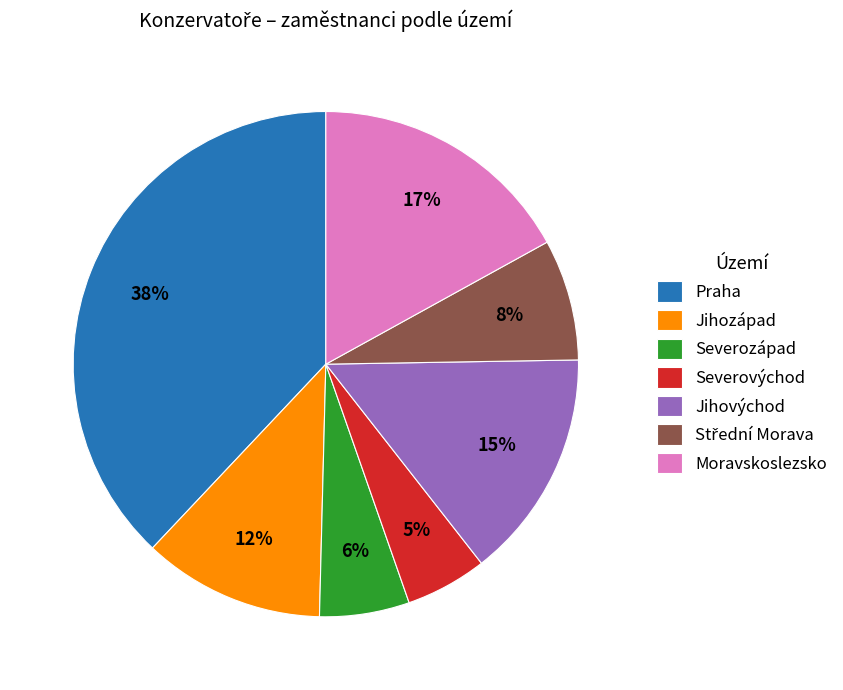

Which category has the smallest portion of the pie?

Severovýchod